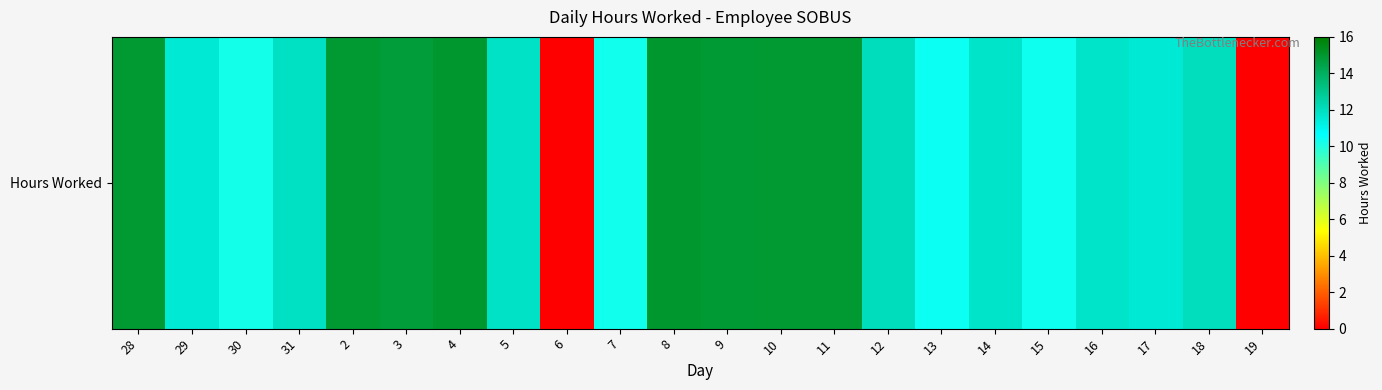

List the labels in order of value, smallest first.

6, 19, 30, 7, 15, 13, 17, 29, 14, 16, 5, 31, 18, 12, 3, 9, 28, 2, 11, 10, 4, 8